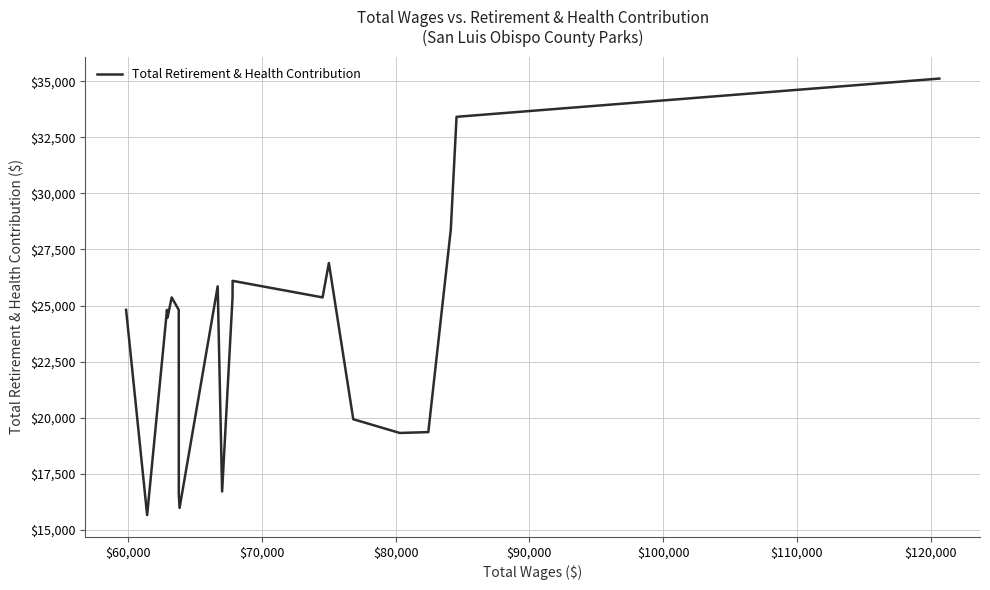

What is the average value?

23713